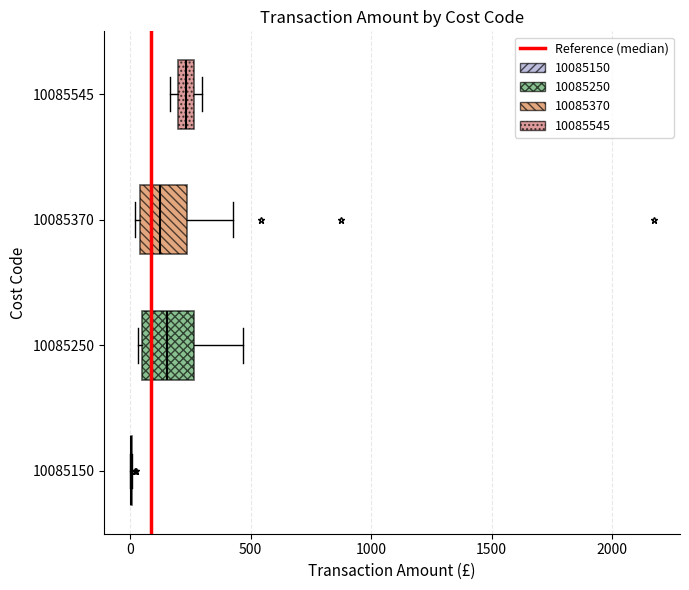

Where does the right whisker of the box at y = 10085250 end on the x-axis? The values are not printed on the chart, so give them approximately, as read against the axis.

450